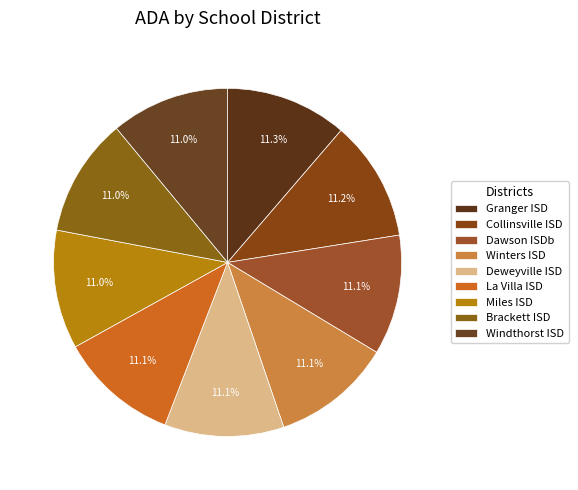

What portion of the pie excludes Windthorst ISD?

89.0%